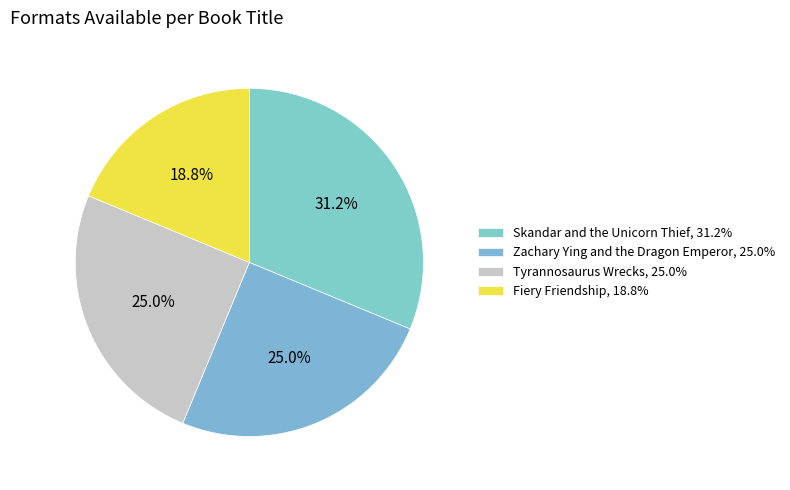

Count the number of slices in the pie.

4